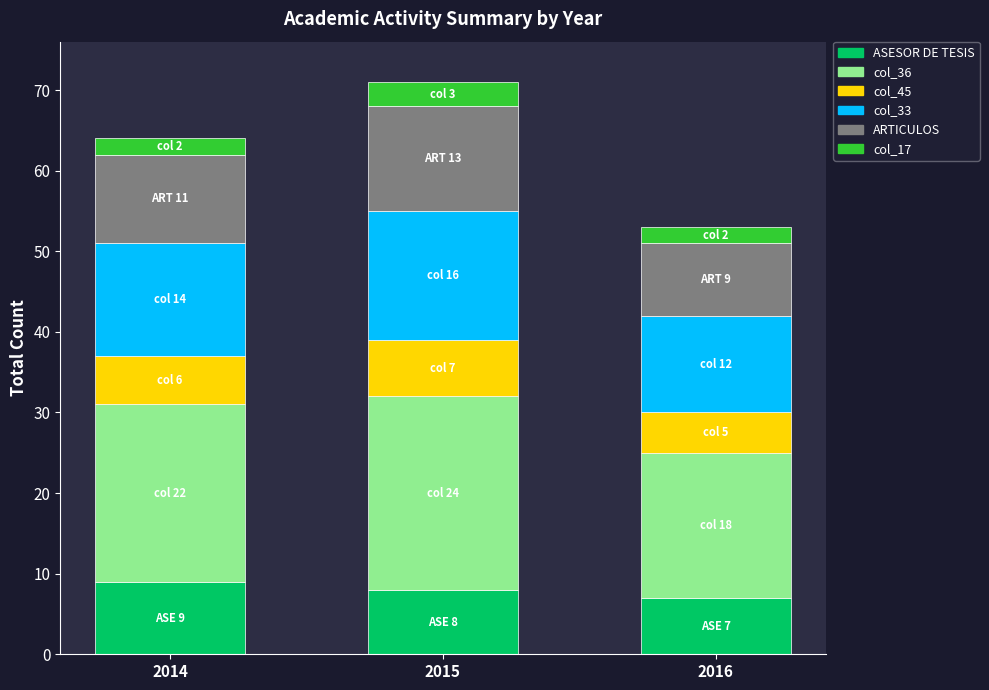

How many categories are shown in the chart?

3